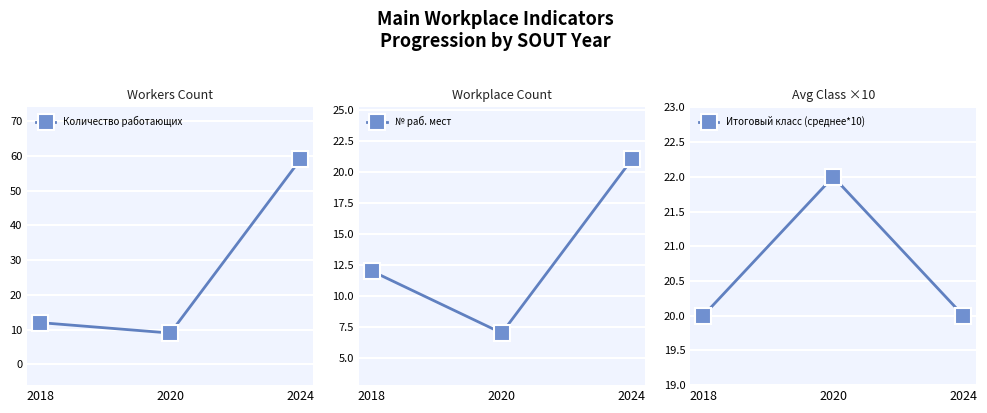

At which category does the chart reach its minimum across all series?

2020